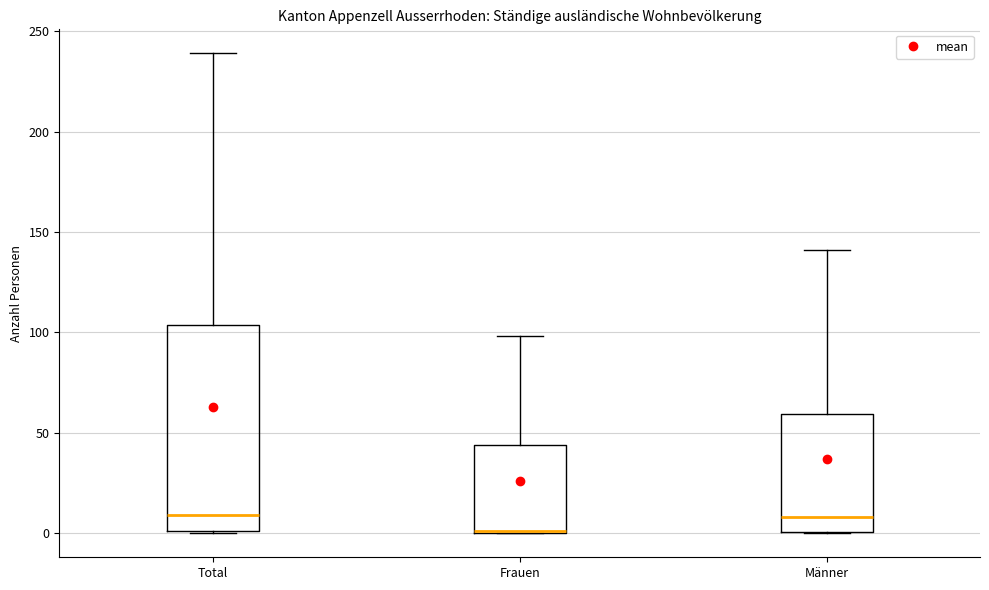

Reading left to right, transcribe this box plot: for each box, give where its median line is, the range the box spans, and where its two whiskers end, as read against the y-axis. The values are not printed on the chart, so give them approximately, as read against the axis.

Total: median 10, box 0 to 105, whiskers 0 to 240
Frauen: median 0 (drawn on the box's lower edge), box 0 to 45, whiskers 0 to 100
Männer: median 10, box 0 to 60, whiskers 0 to 140